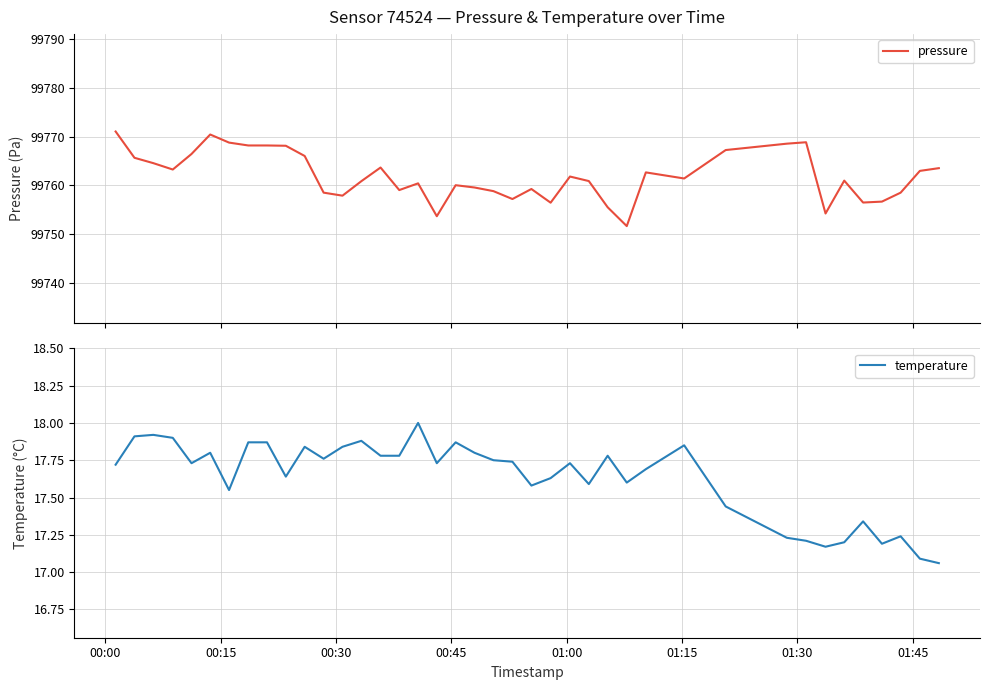

Rank the series by their maximum value, from highest to lowest.

pressure, temperature